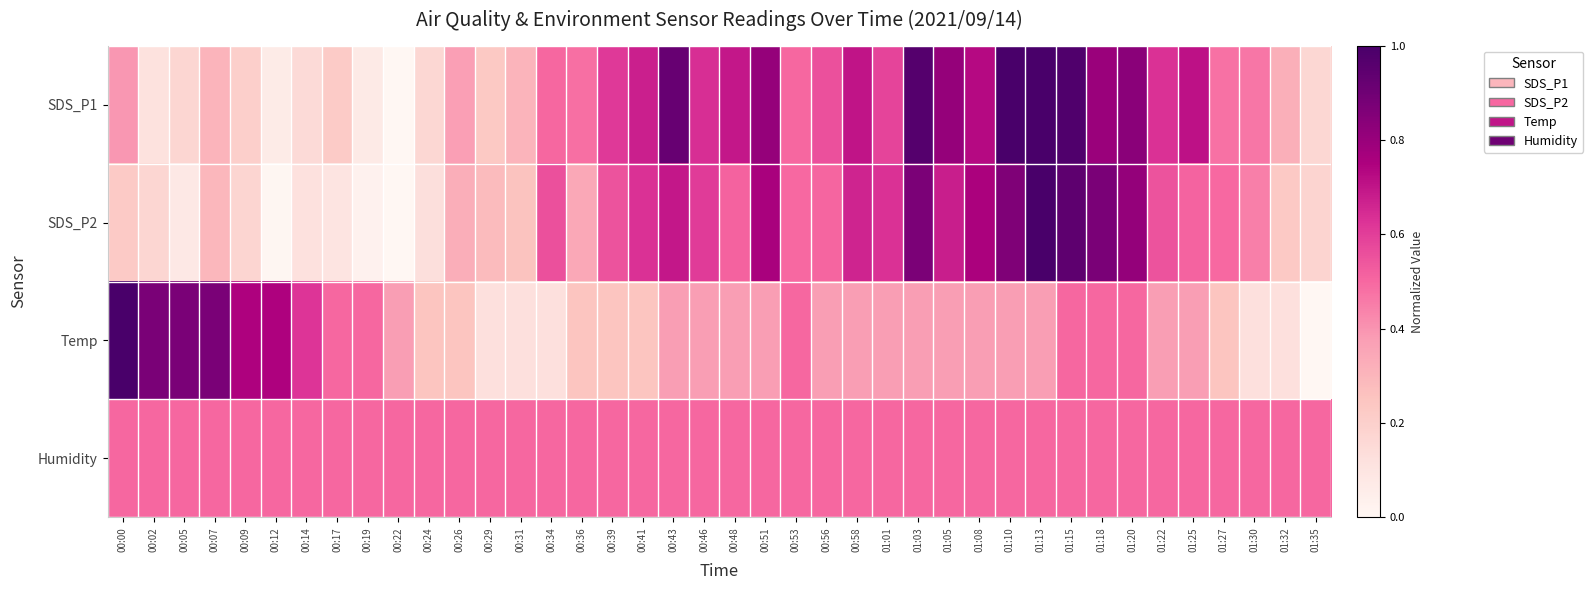

Which series has the widest spread of values?

SDS_P1